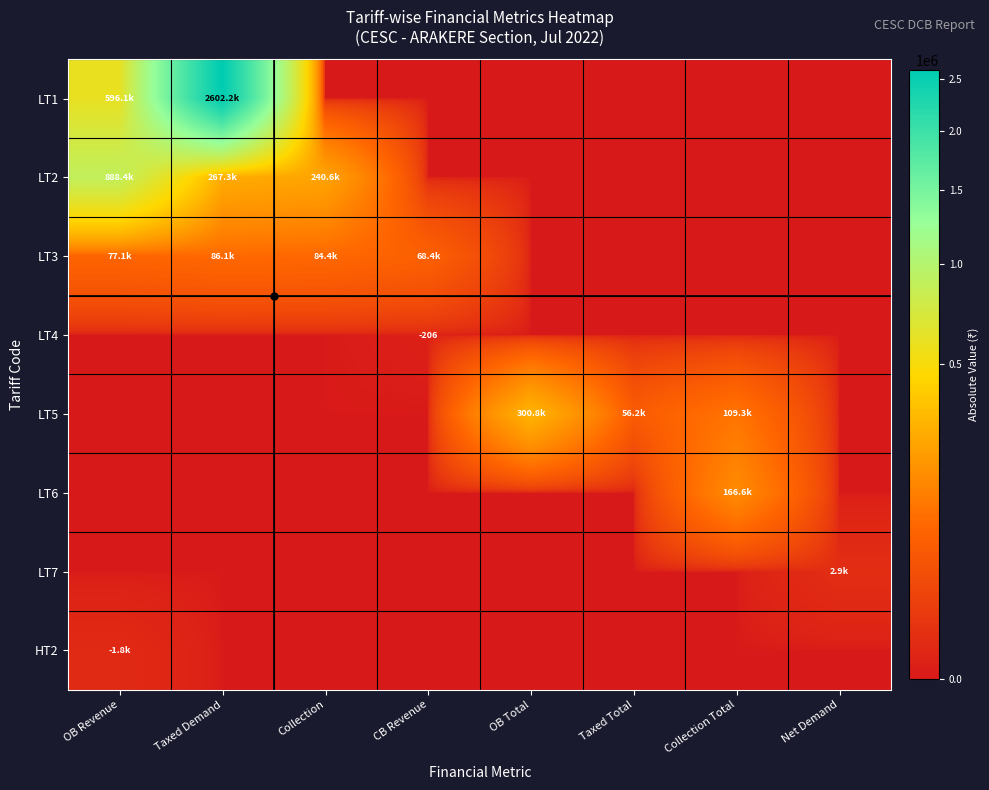

Between OB Revenue and OB Total, which is larger?

OB Revenue